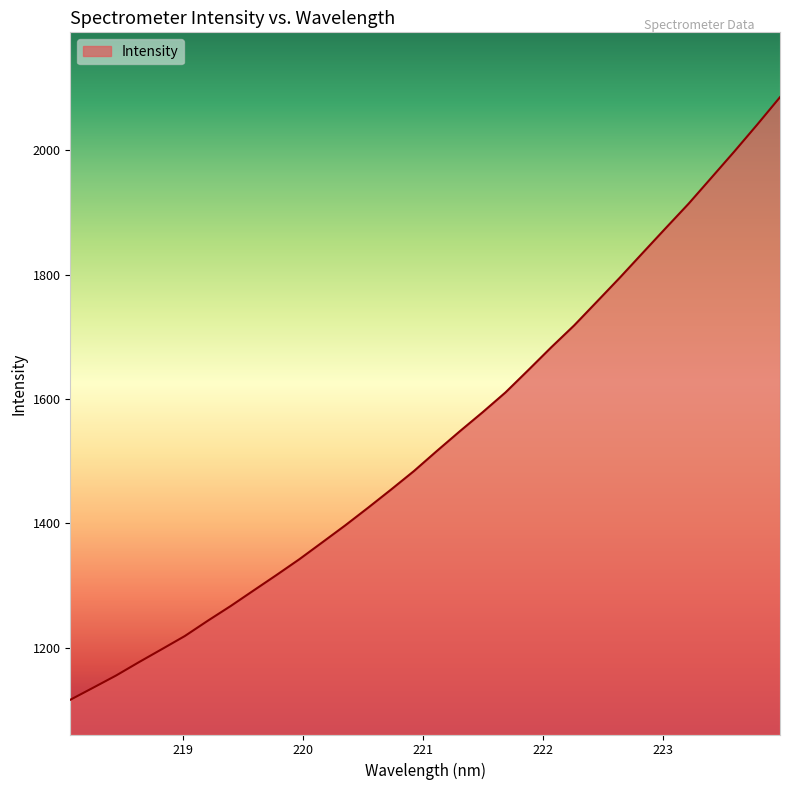

What is the difference between the maximum and minimum values?

968.8